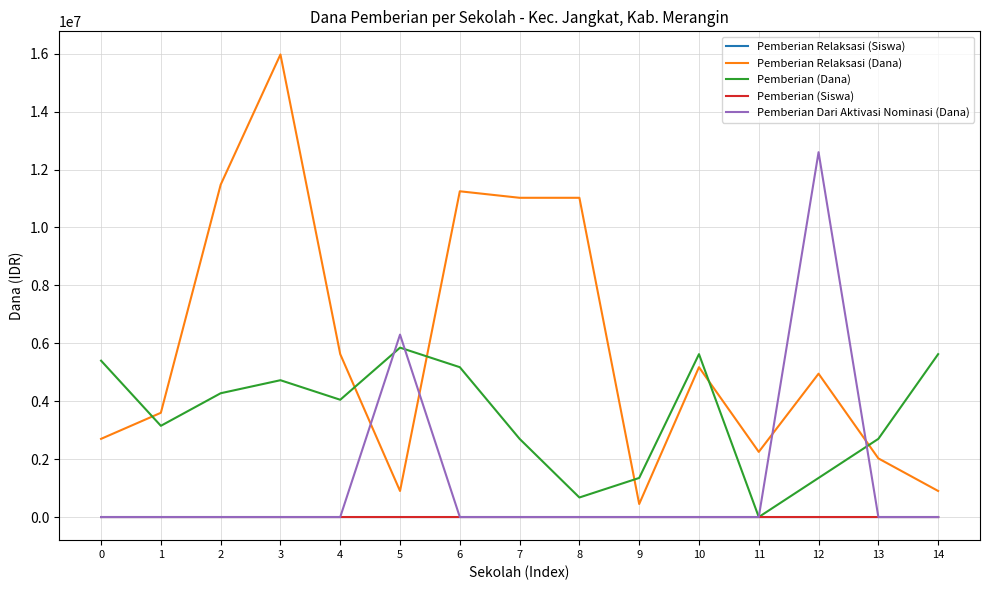

Between 1 and 4, which series saw the biggest shift?

Pemberian Relaksasi (Dana)